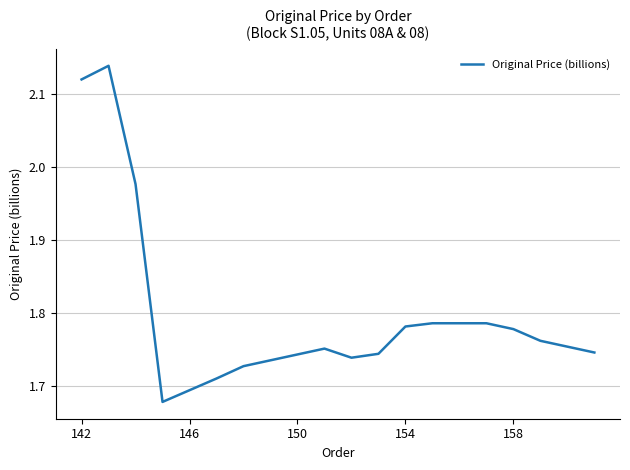

What is the difference between the maximum and minimum values?

0.5